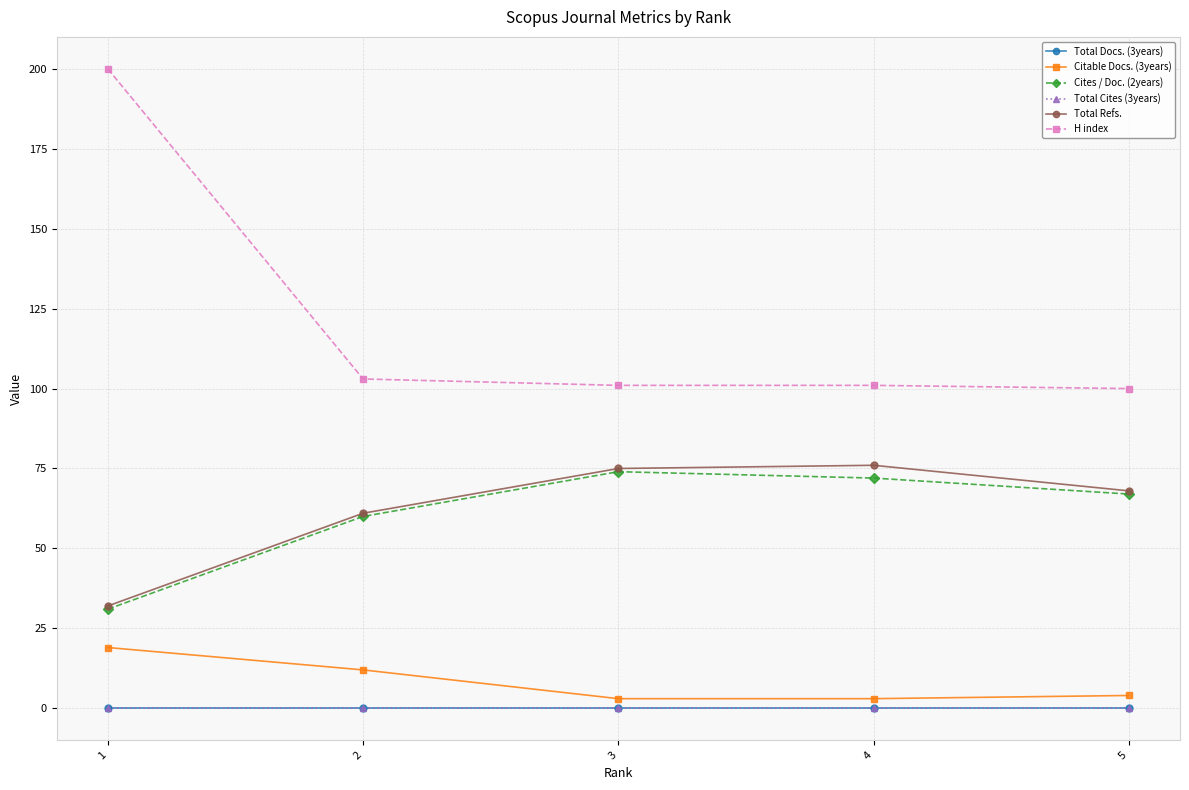

True or false: Total Cites (3years) and Total Docs. (3years) intersect in this chart.

False